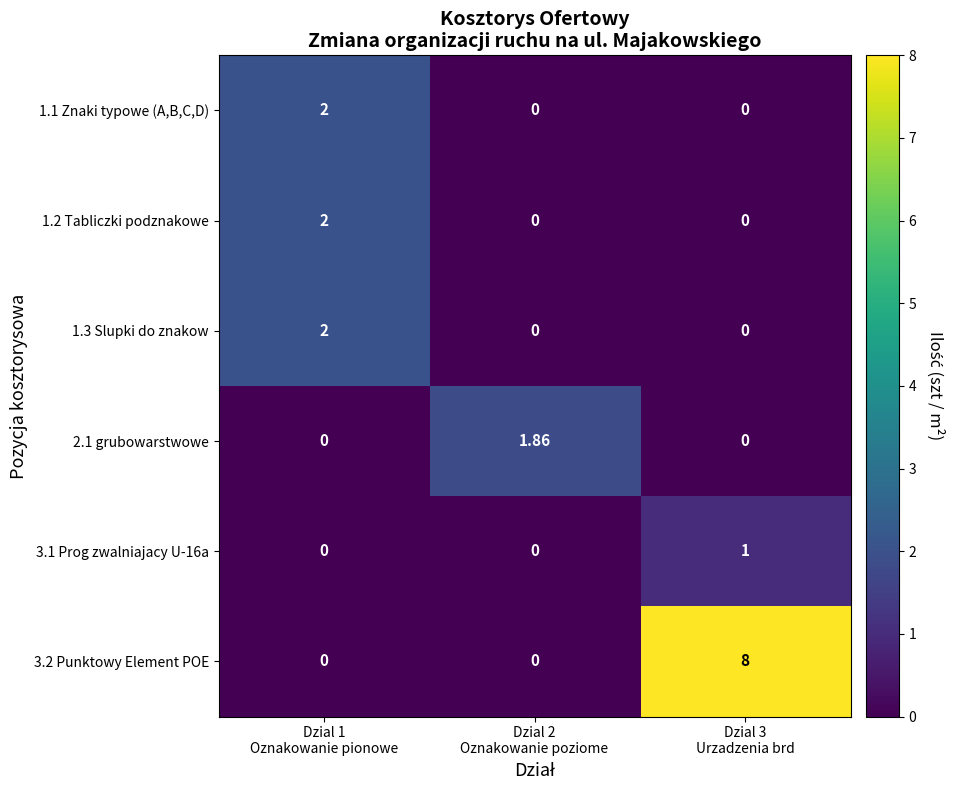

Count the number of categories in the chart.

3